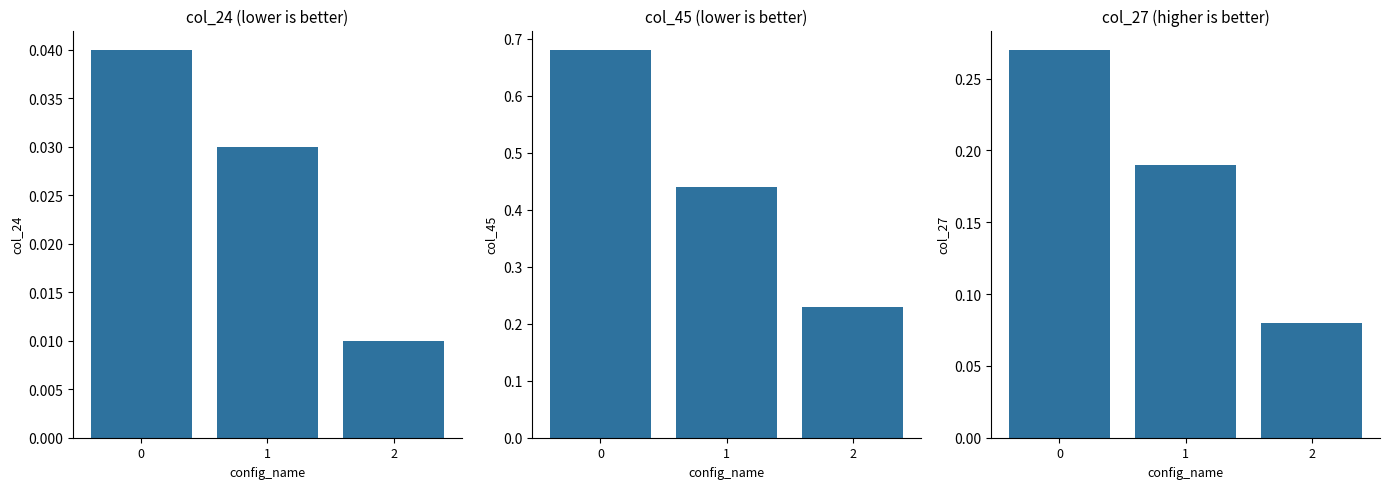

Reading right to left, transcribe all the data shown in this chart.

col_24: 0.0	0.0	0.0
col_45: 0.2	0.4	0.7
col_27: 0.1	0.2	0.3